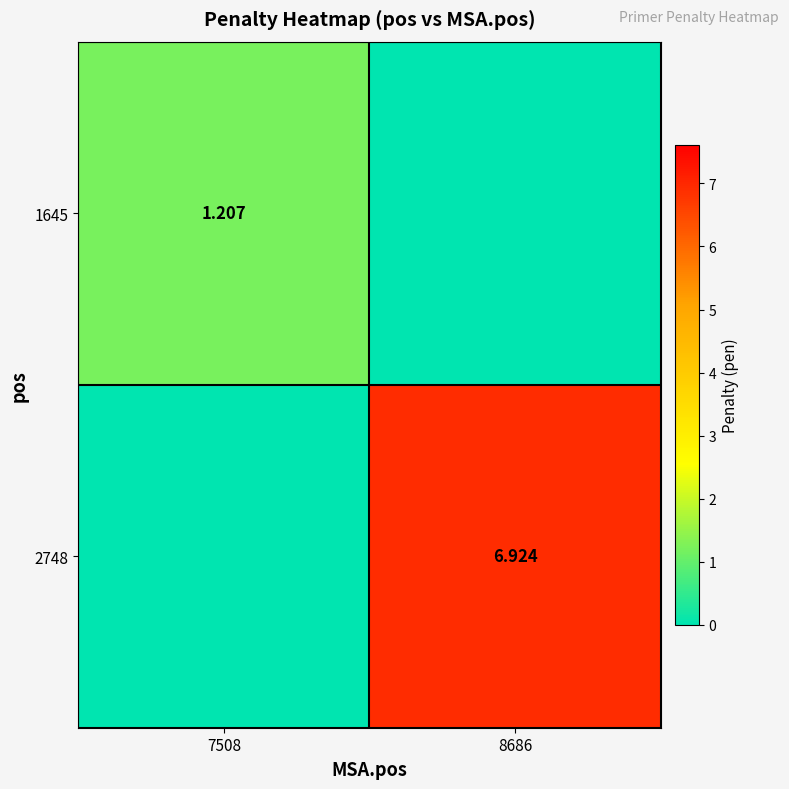

Rank the categories by 1645 value from lowest to highest.

8686, 7508